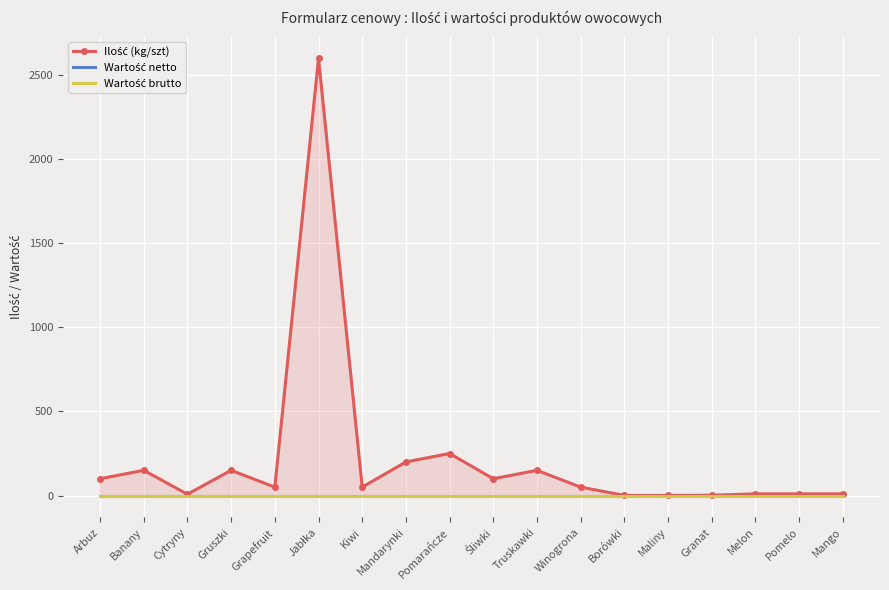

List the series in order of their peak value, lowest first.

Wartość netto, Wartość brutto, Ilość (kg/szt)